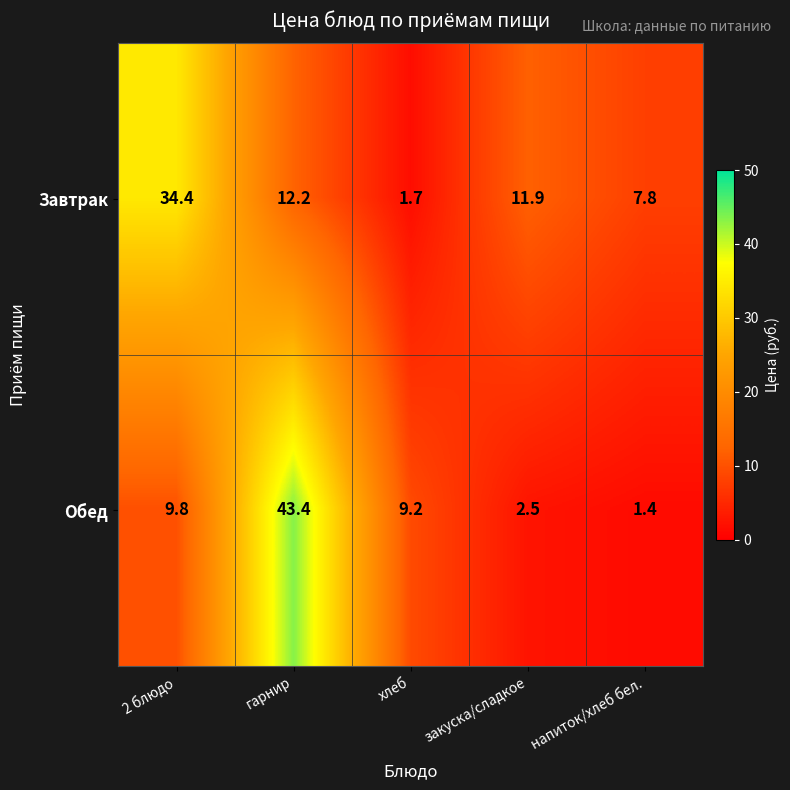

Reading right to left, transcribe all the data shown in this chart.

Завтрак: 7.8	11.9	1.7	12.2	34.4
Обед: 1.4	2.5	9.2	43.4	9.8